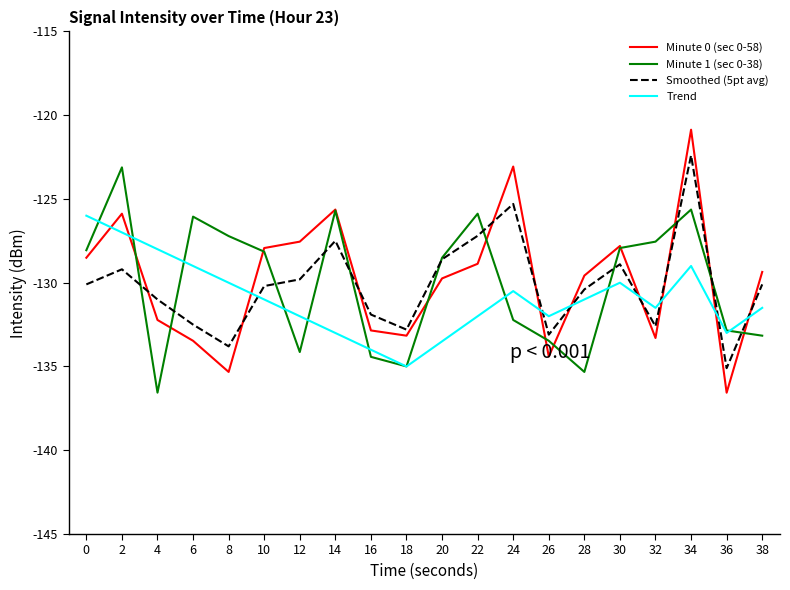

The Smoothed (5pt avg) series shows -70.2 at 6. True or false?

False